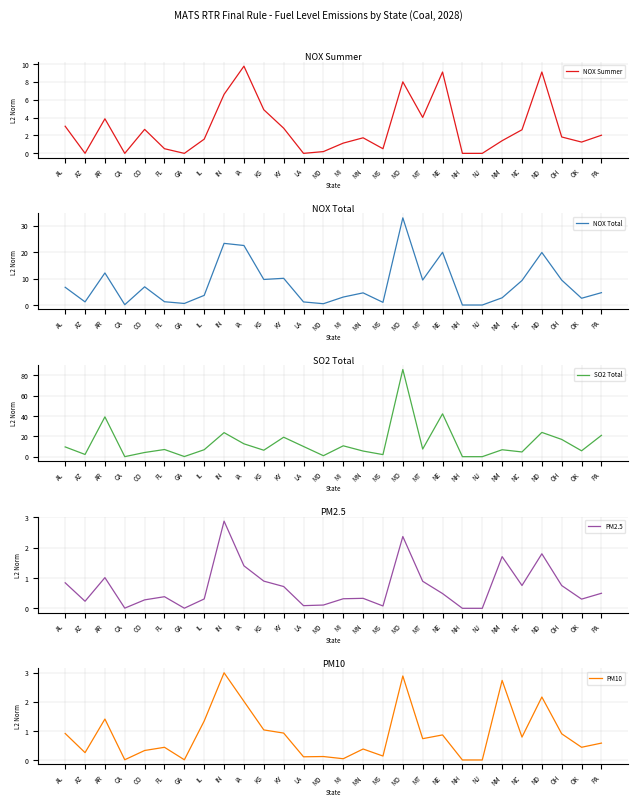

Reading left to right, transcribe all the data shown in this chart.

NOX Summer: 3.0	0.0	3.9	0.0	2.7	0.5	0.0	1.6	6.6	9.8	4.9	2.8	0.0	0.2	1.1	1.7	0.5	8.0	4.0	9.1	0.0	0.0	1.4	2.6	9.1	1.8	1.3	2.0
NOX Total: 6.7	1.2	12.1	0.1	6.9	1.2	0.6	3.7	23.3	22.5	9.7	10.1	1.2	0.5	3.0	4.6	1.0	33.0	9.5	19.9	0.0	0.0	2.7	9.3	19.9	9.4	2.6	4.7
SO2 Total: 9.6	2.2	39.1	0.0	4.1	7.0	0.1	6.8	23.6	12.6	6.3	19.1	10.0	1.0	10.7	5.5	2.0	85.6	7.5	42.1	0.0	0.0	6.8	4.6	23.8	16.9	5.8	20.9
PM2.5: 0.8	0.2	1.0	0.0	0.3	0.4	0.0	0.3	2.9	1.4	0.9	0.7	0.1	0.1	0.3	0.3	0.1	2.4	0.9	0.5	0.0	0.0	1.7	0.8	1.8	0.8	0.3	0.5
PM10: 0.9	0.3	1.4	0.0	0.3	0.4	0.0	1.3	3.0	2.0	1.0	0.9	0.1	0.1	0.0	0.4	0.1	2.9	0.7	0.9	0.0	0.0	2.7	0.8	2.2	0.9	0.4	0.6